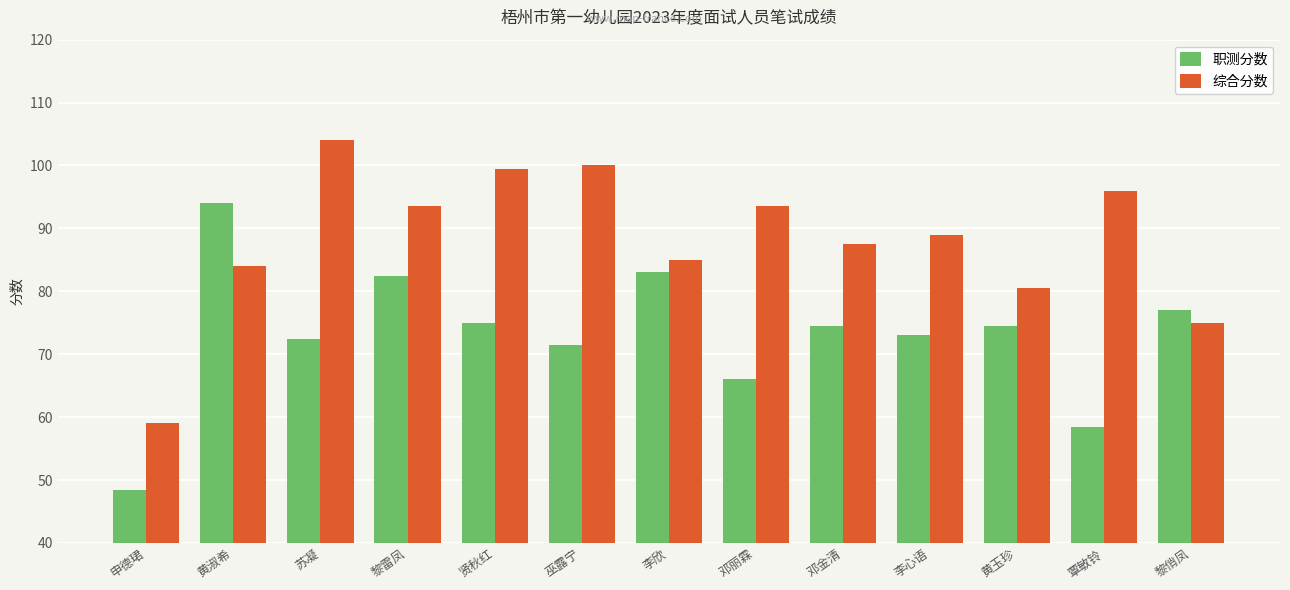

Rank the series by their maximum value, from lowest to highest.

职测分数, 综合分数